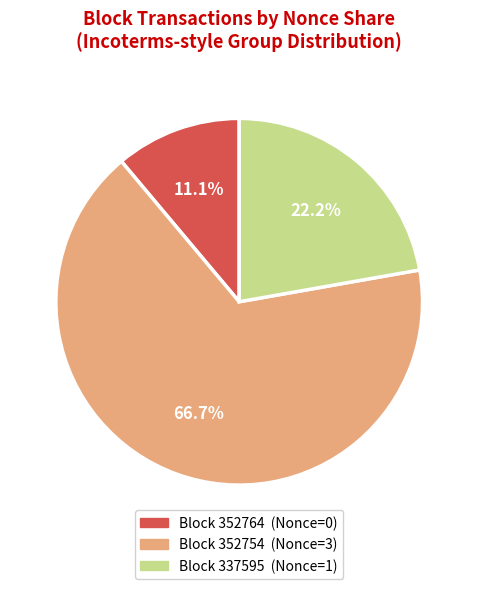

What percentage do Block 352764 (Nonce=0) and Block 352754 (Nonce=3) together represent?

77.8%